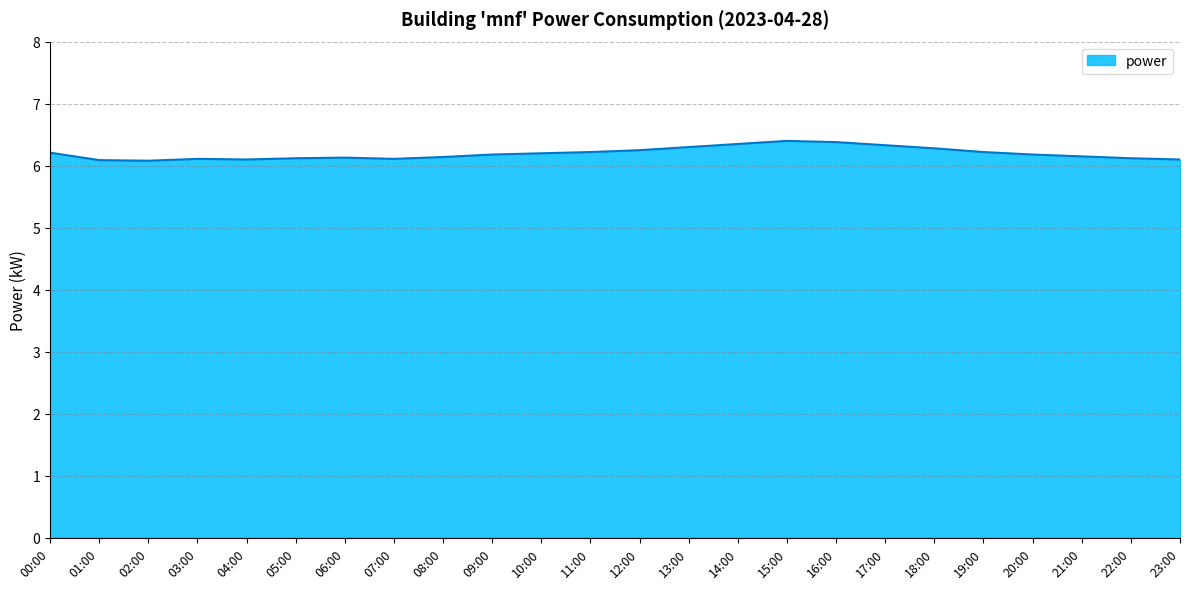

True or false: the data shows 10.4 at 19:00.

False